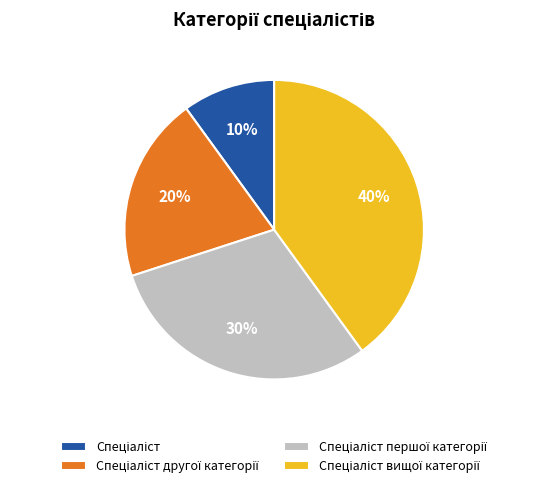

Is there any slice that represents more than half of the pie?

No